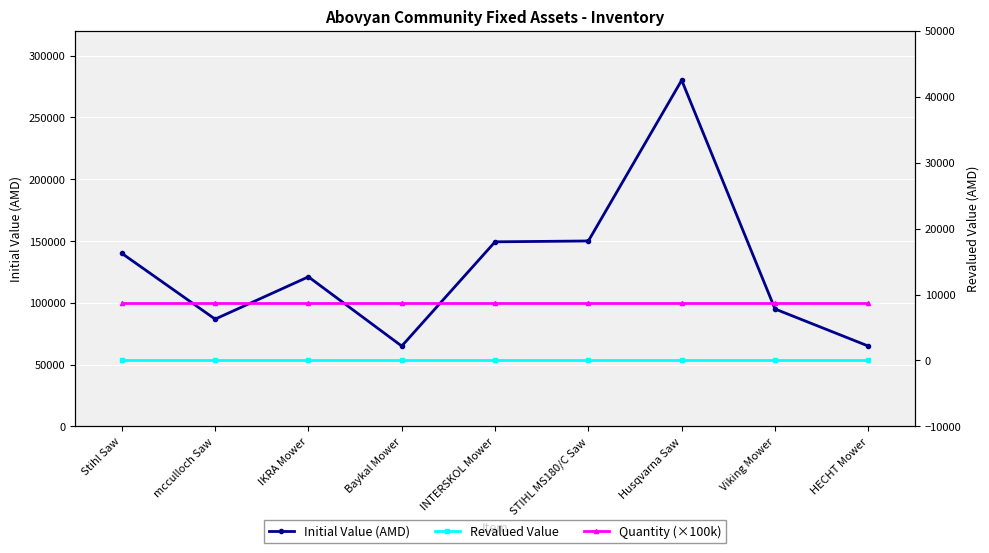

How many values in the Initial Value (AMD) series exceed 121000?

4